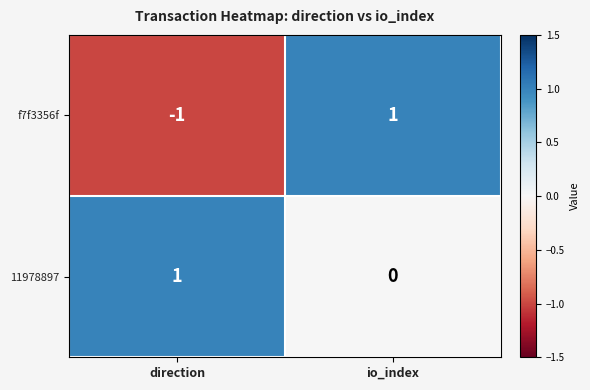

At how many categories does at least one series exceed 0?

2